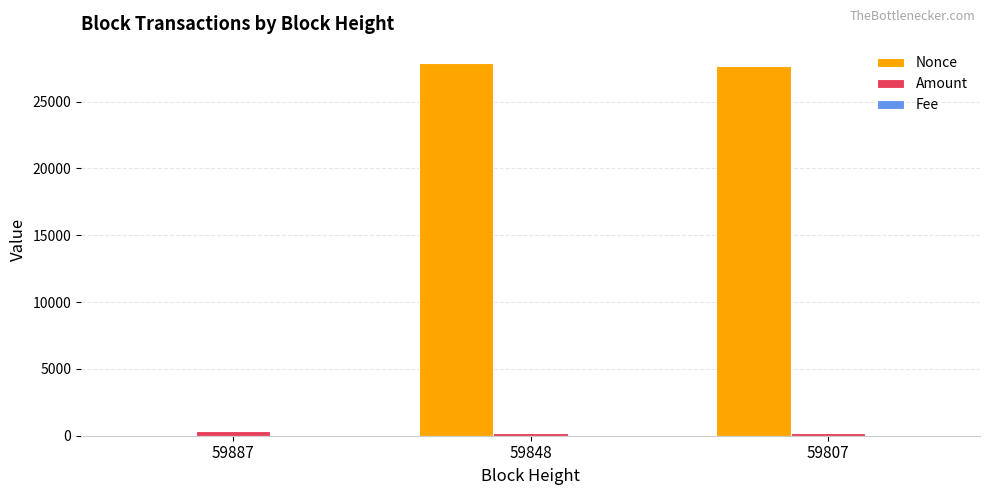

What is the average value of the Nonce series?

18527.3